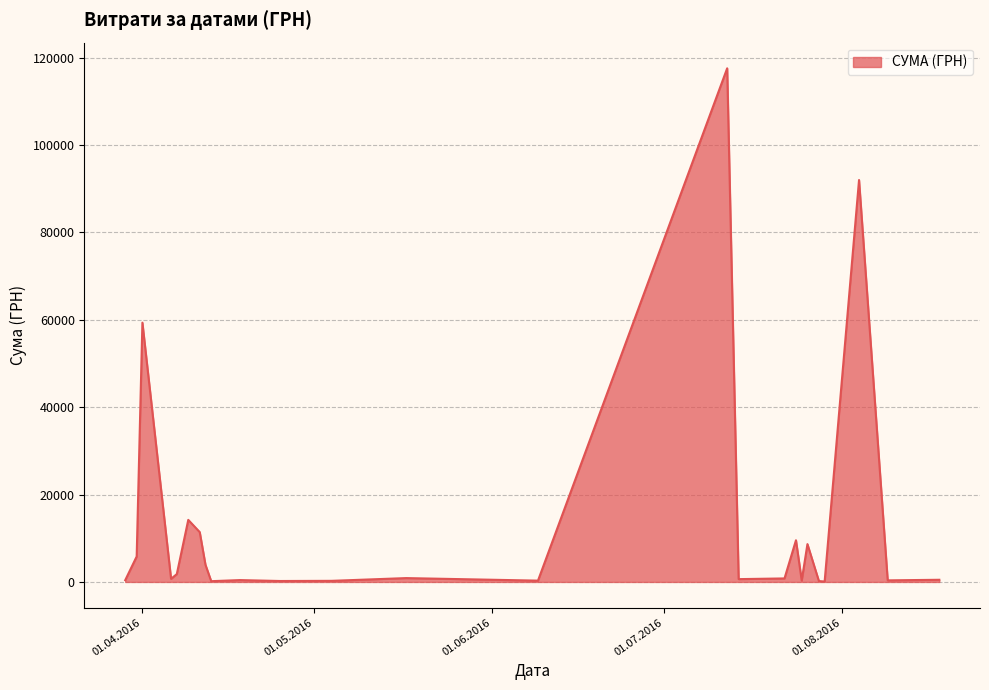

Does the chart display data point markers on the line(s)?

No